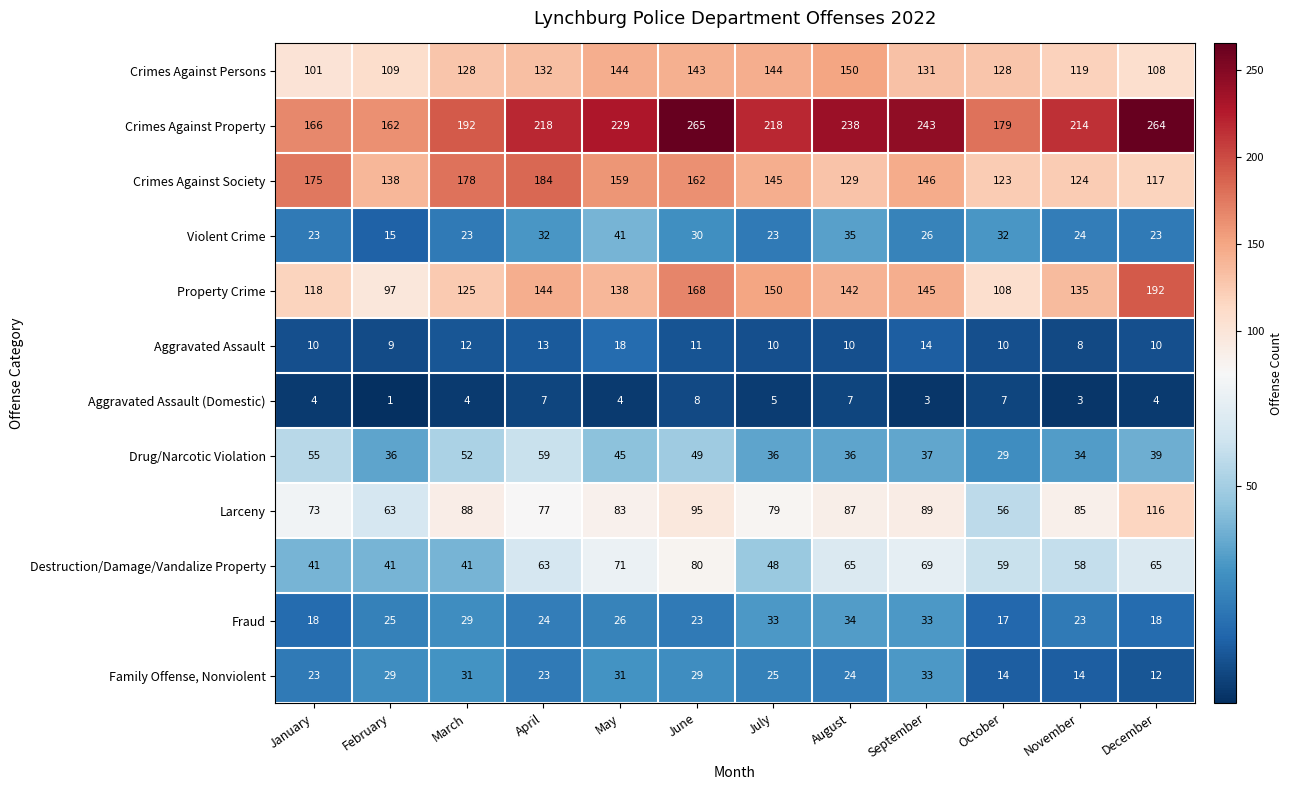

At April, list the series in order from largest to smallest.

Crimes Against Property, Crimes Against Society, Property Crime, Crimes Against Persons, Larceny, Destruction/Damage/Vandalize Property, Drug/Narcotic Violation, Violent Crime, Fraud, Family Offense, Nonviolent, Aggravated Assault, Aggravated Assault (Domestic)